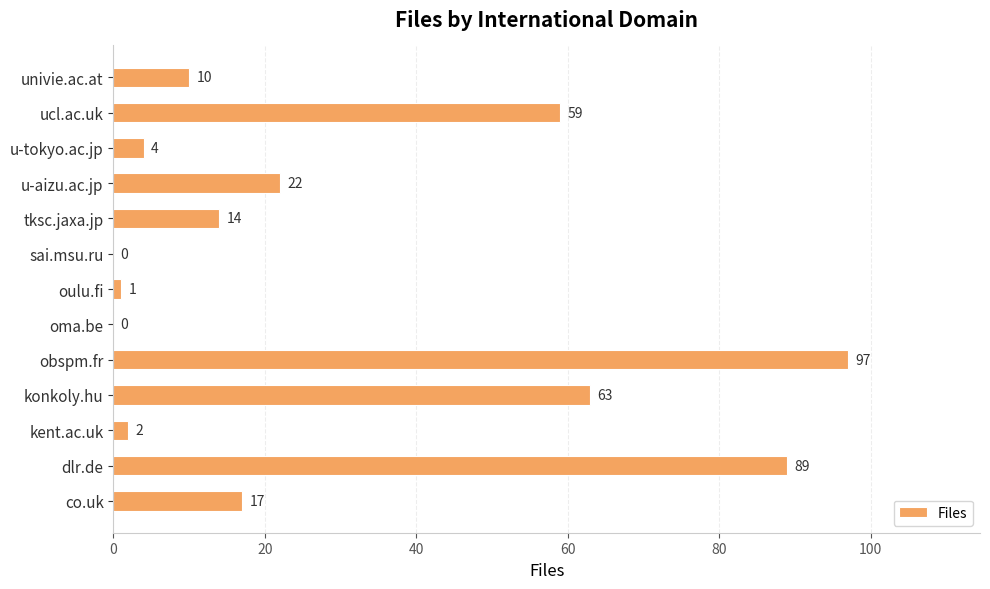

Reading top to bottom, what are all the values shown in this chart?

univie.ac.at=10	ucl.ac.uk=59	u-tokyo.ac.jp=4	u-aizu.ac.jp=22	tksc.jaxa.jp=14	sai.msu.ru=0	oulu.fi=1	oma.be=0	obspm.fr=97	konkoly.hu=63	kent.ac.uk=2	dlr.de=89	co.uk=17